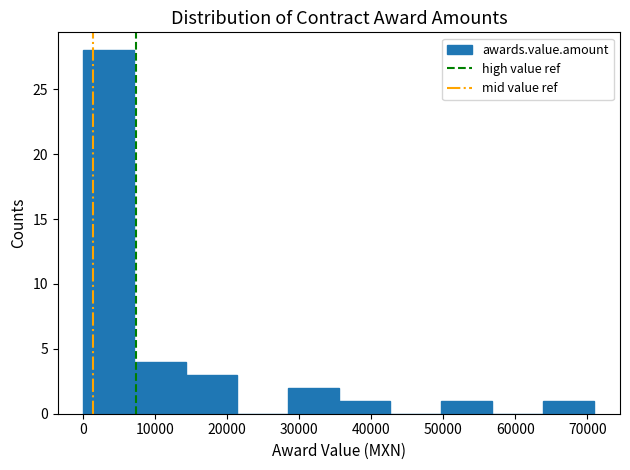

Reading left to right, list every bar in this chart as the range it spans on the x-axis followed by its height. Neither the bar edges nor the heights are printed on the chart, so give them approximately, as read against the axes.

0 to 7000: 28
7000 to 14000: 4
14000 to 21000: 3
21000 to 28000: 0
28000 to 36000: 2
36000 to 43000: 1
43000 to 50000: 0
50000 to 57000: 1
57000 to 64000: 0
64000 to 71000: 1